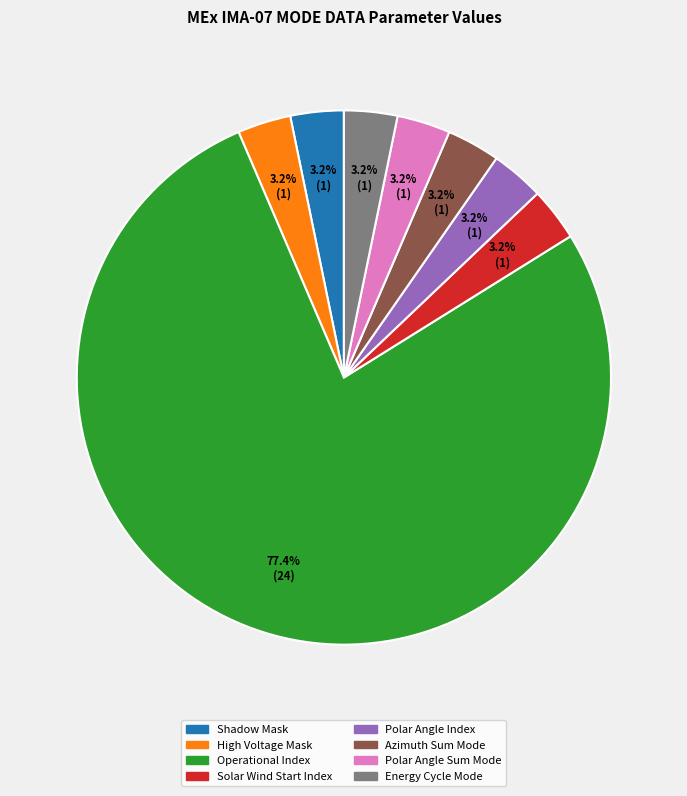

Does Operational Index account for over 50% of the chart?

Yes